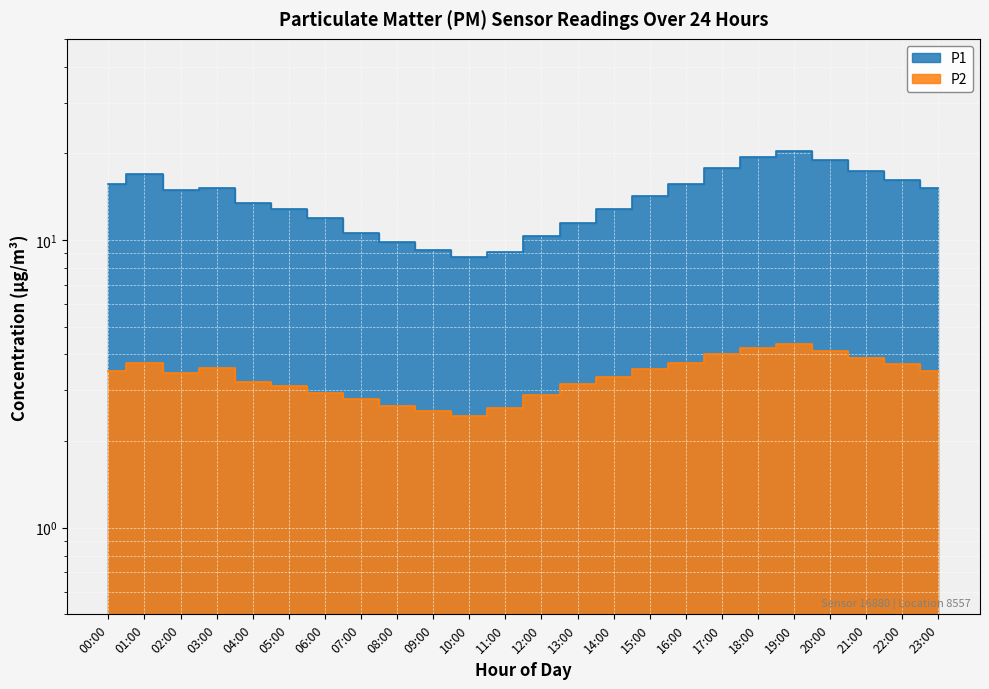

What is the label of the 14th point from the left?

13:00